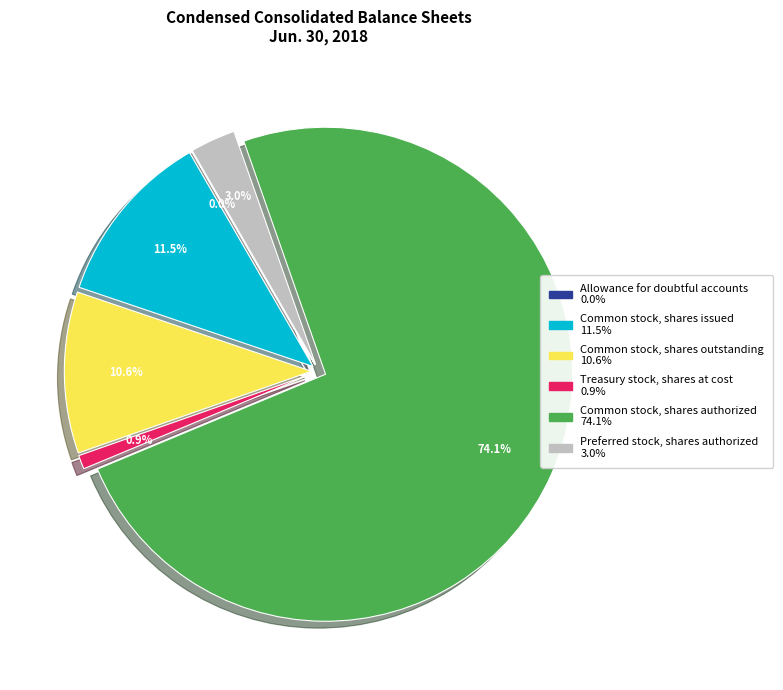

Count the number of slices in the pie.

6